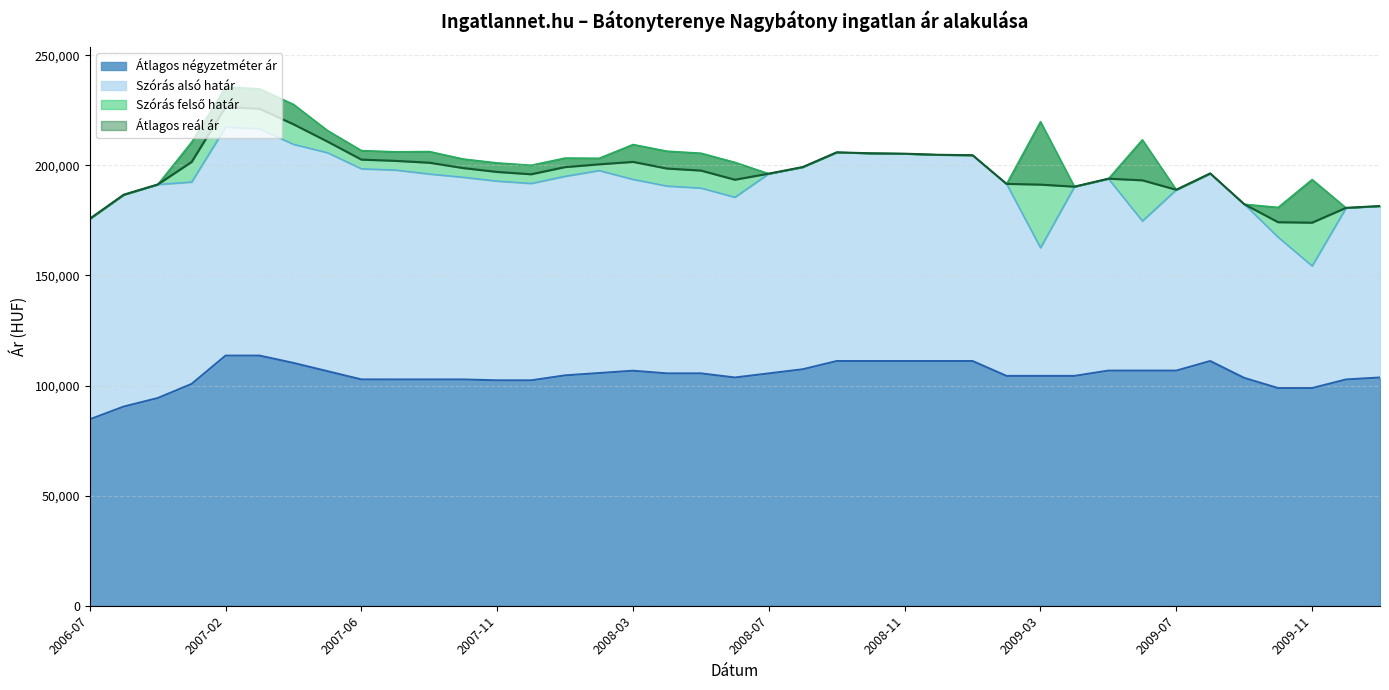

At 2009-06, list the series in order from largest to smallest.

Szórás felső határ, Átlagos reál ár, Szórás alsó határ, Átlagos négyzetméter ár